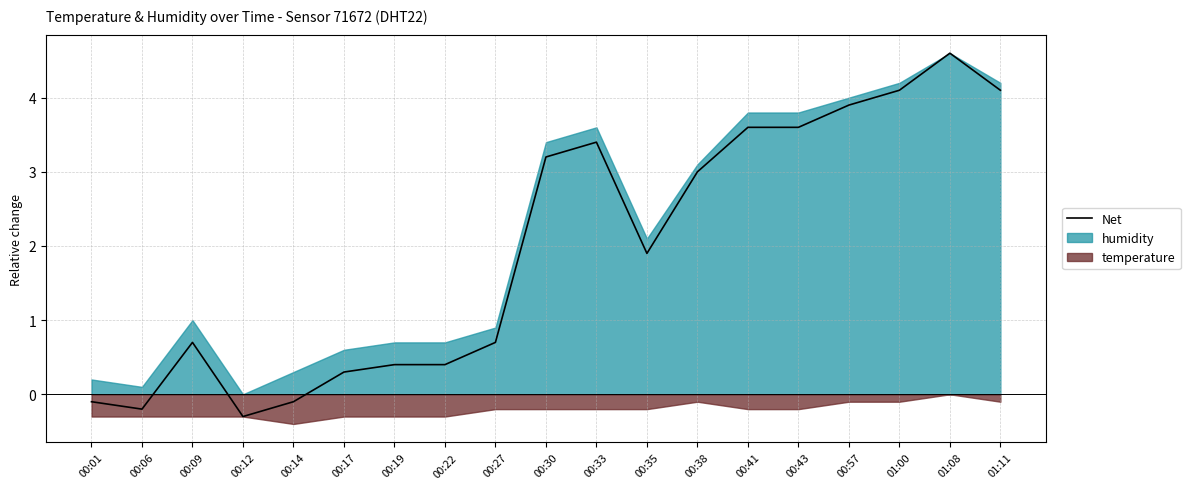

Approximately how many times larger is the value at 00:38 compared to 00:33?

0.9